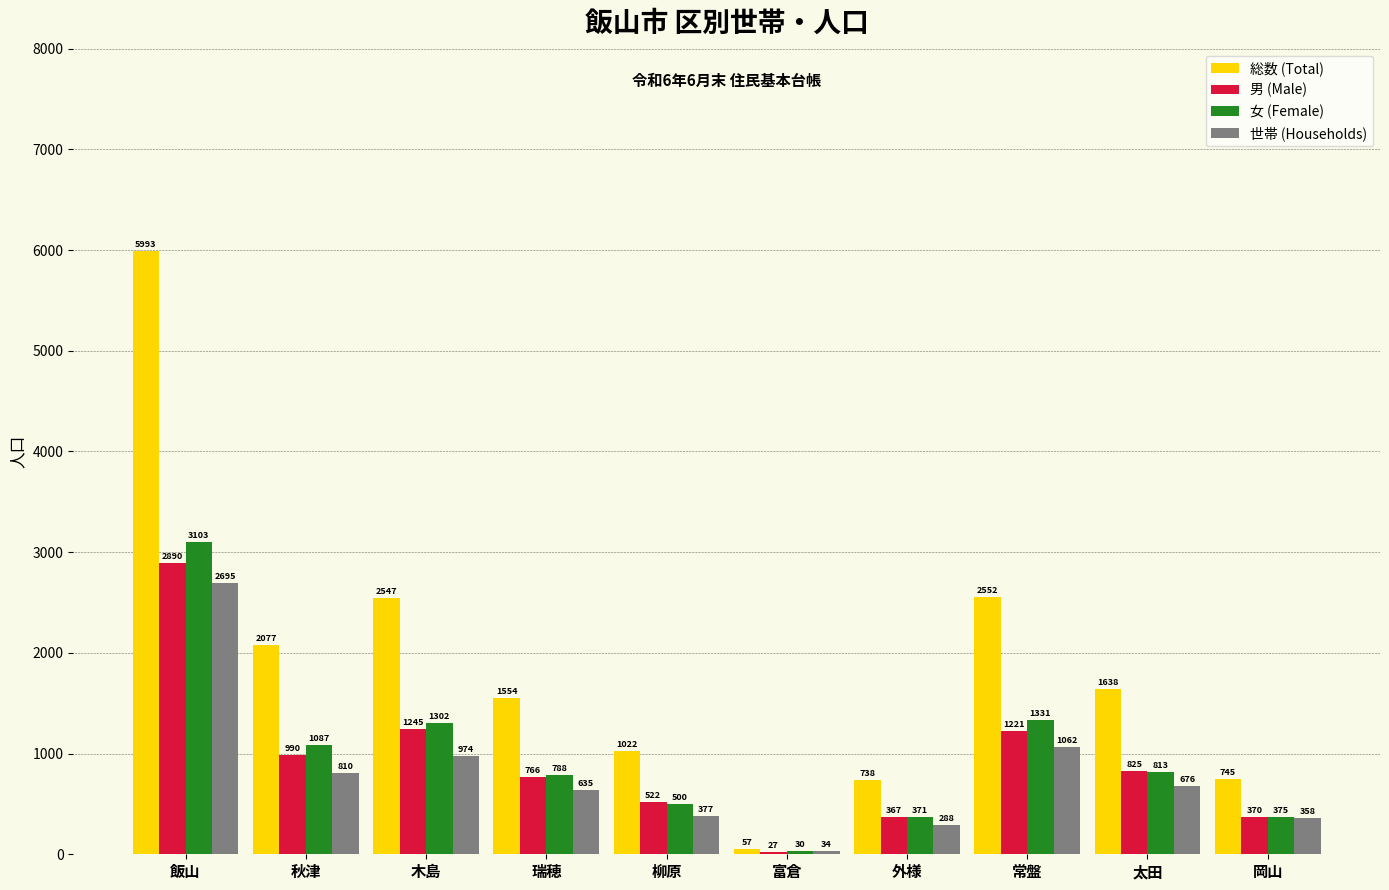

Is it true that 男 (Male) equals 27 at 富倉?

True